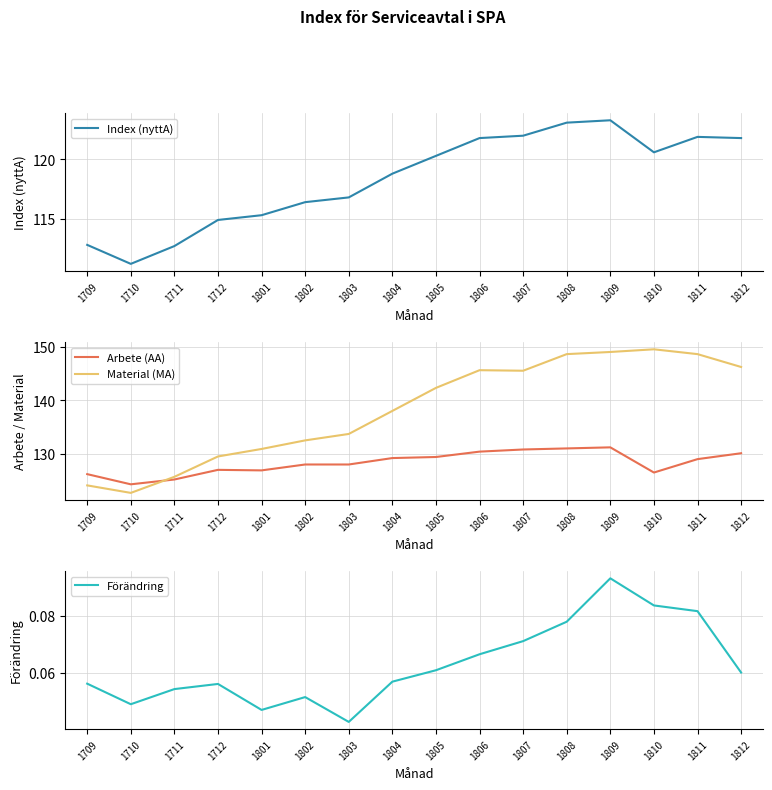

Where is Index (nyttA) nearest to the value 117?

1803